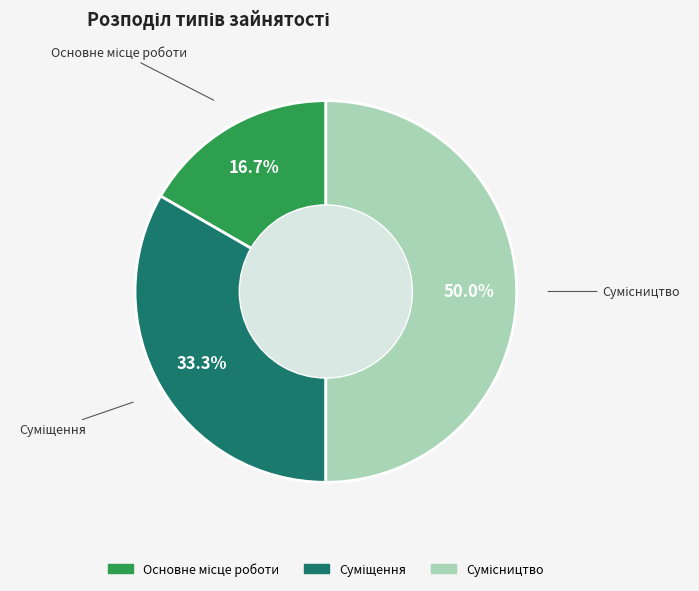

Which has a higher value, Суміщення or Сумісництво?

Сумісництво